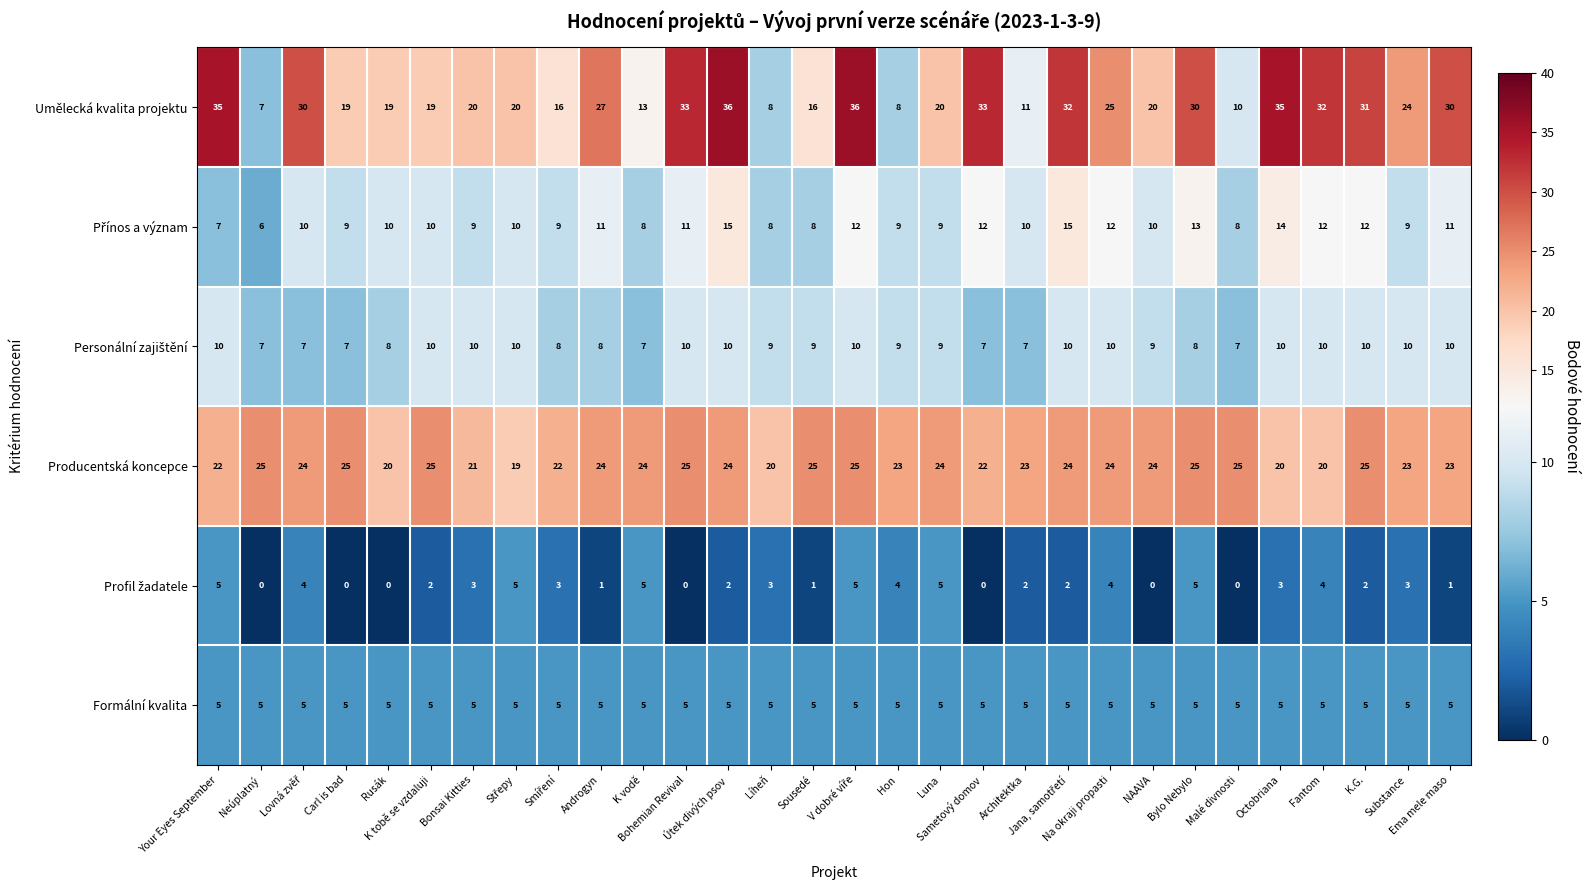

What is the sum of all Umělecká kvalita projektu values?

695